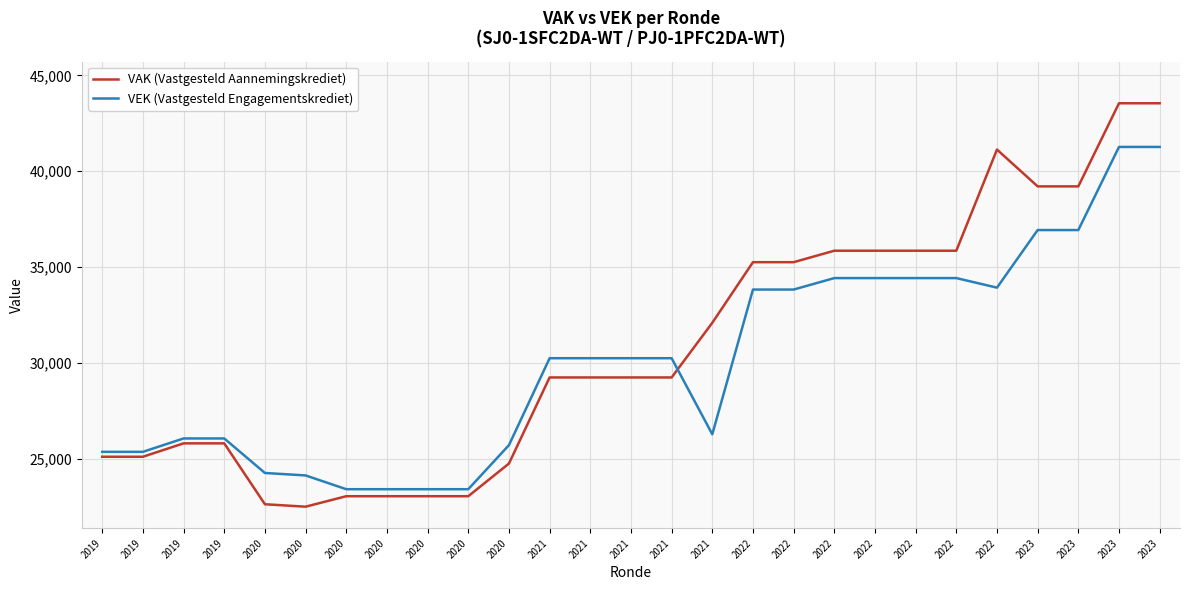

What is the smallest value displayed?

22511